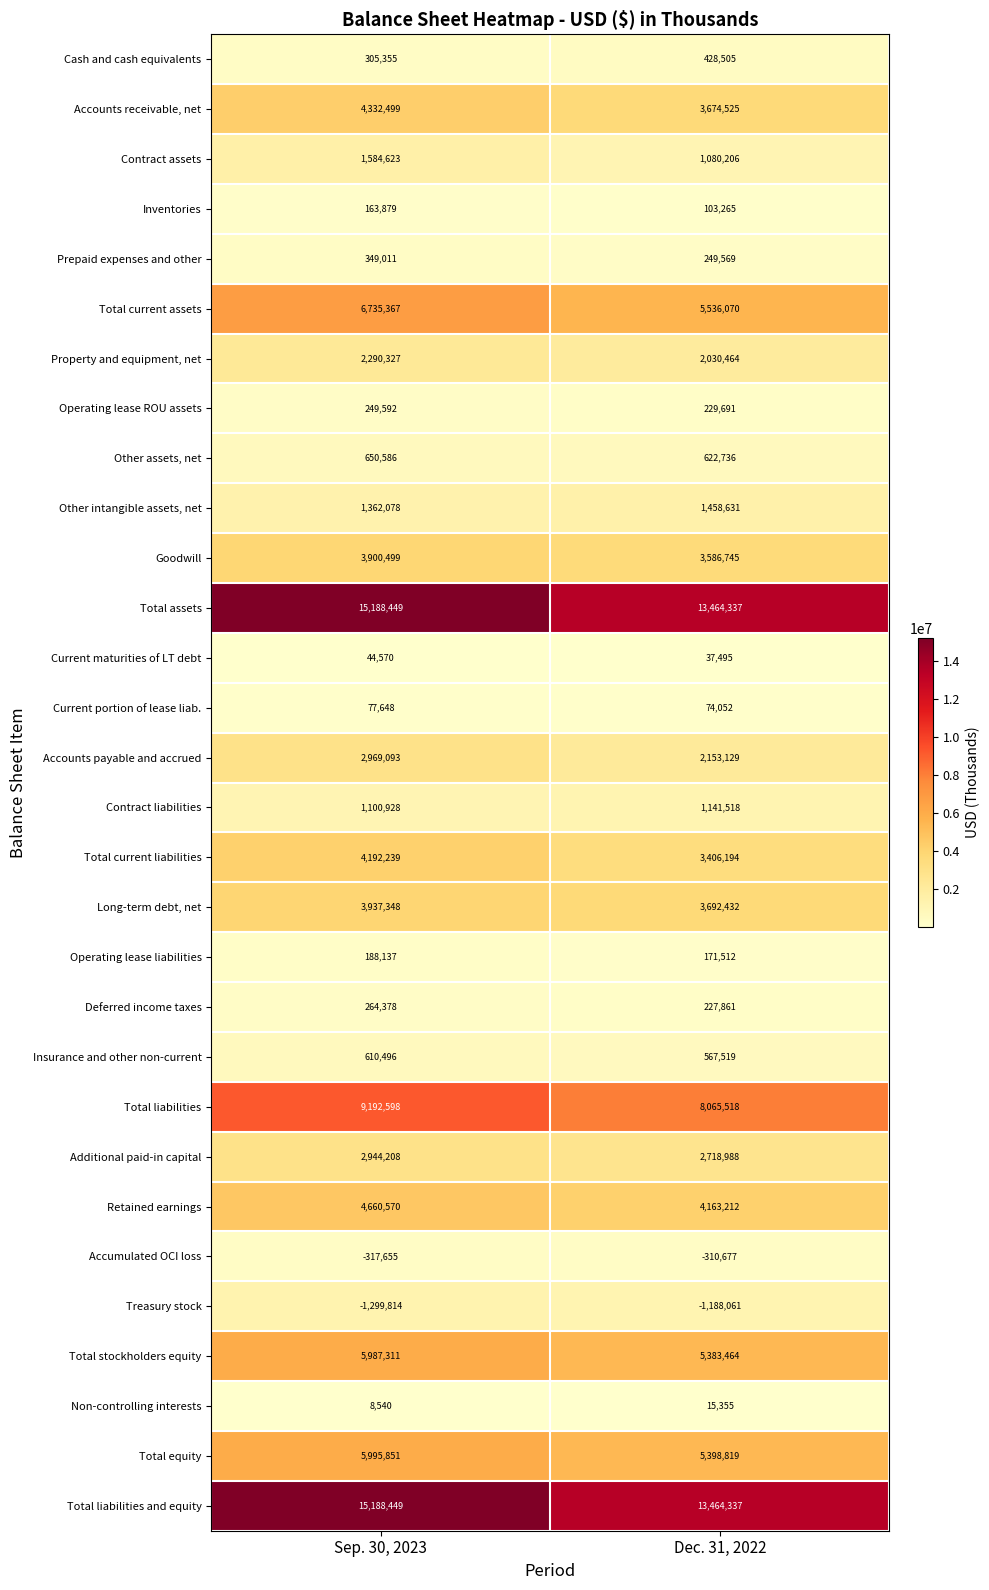

How many values in the Operating lease ROU assets series are below 249592?

1